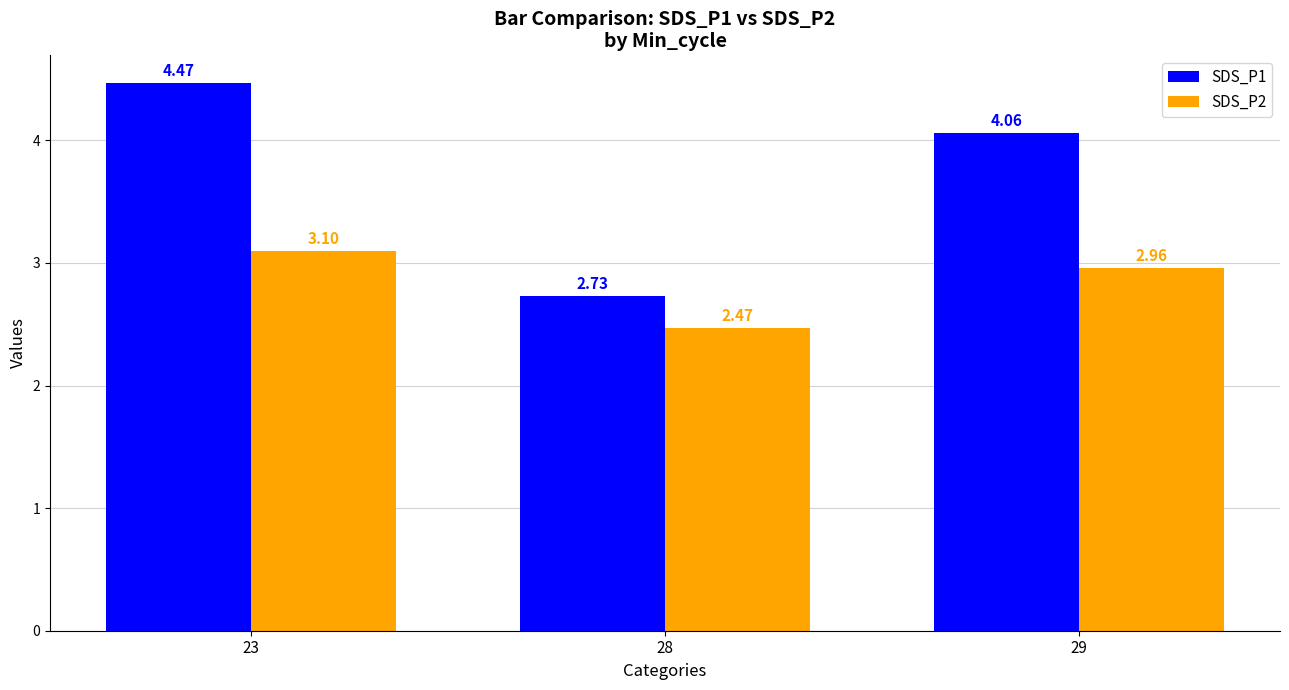

Rank the series by their maximum value, from highest to lowest.

SDS_P1, SDS_P2